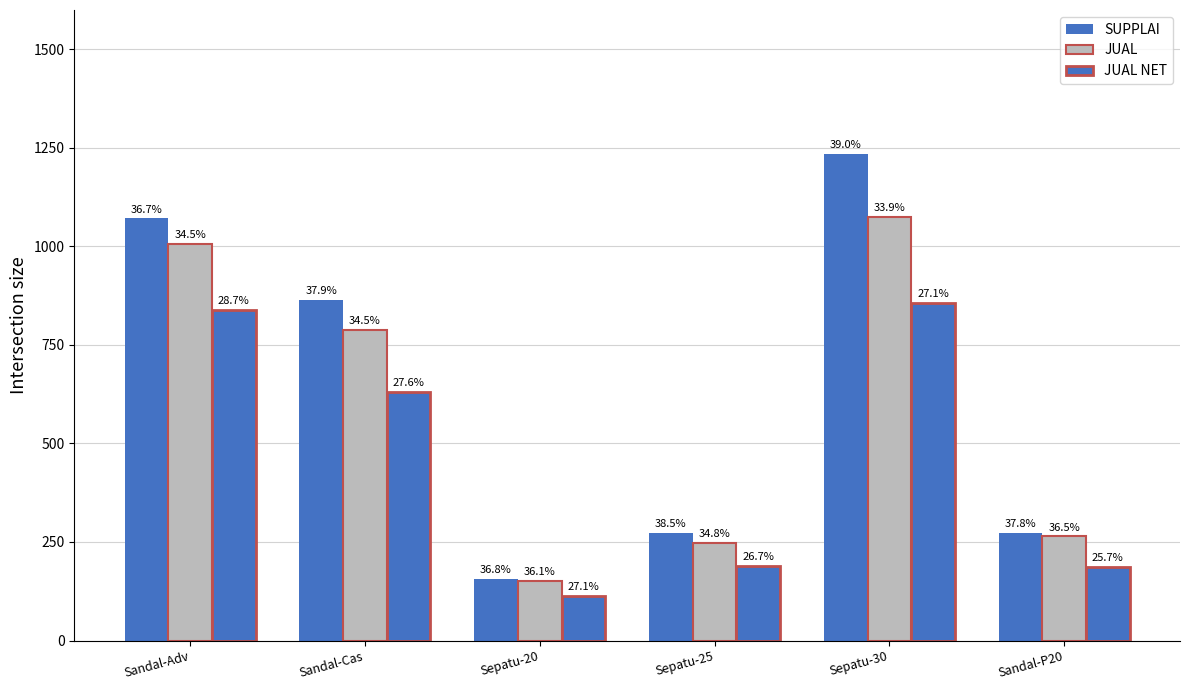

Are the bars horizontal?

No